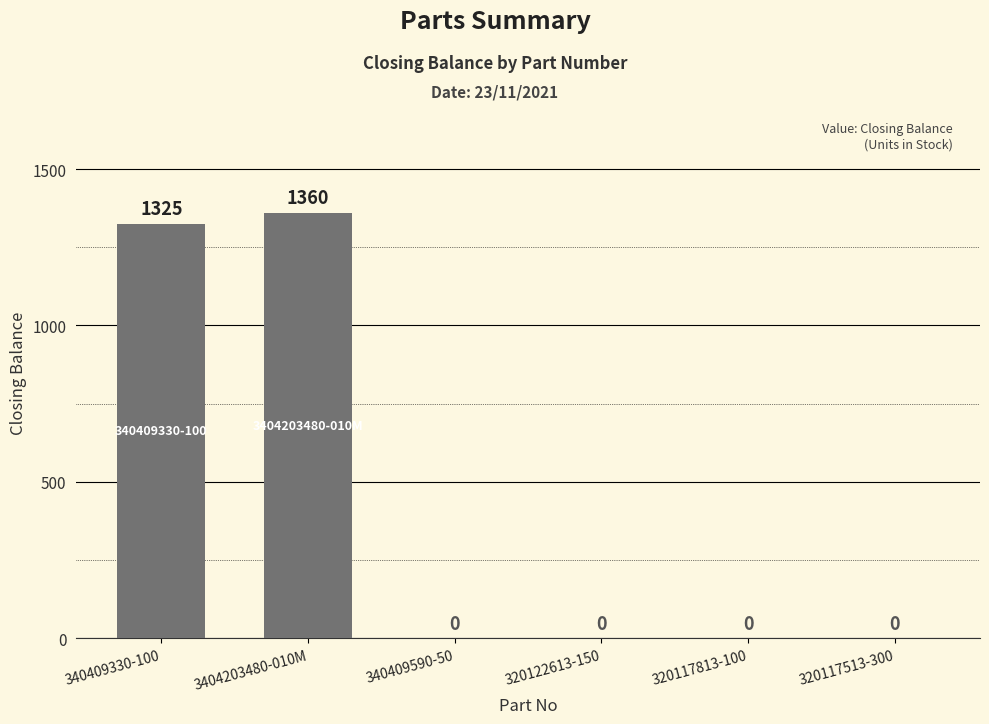

What is the sum of all values?

2685